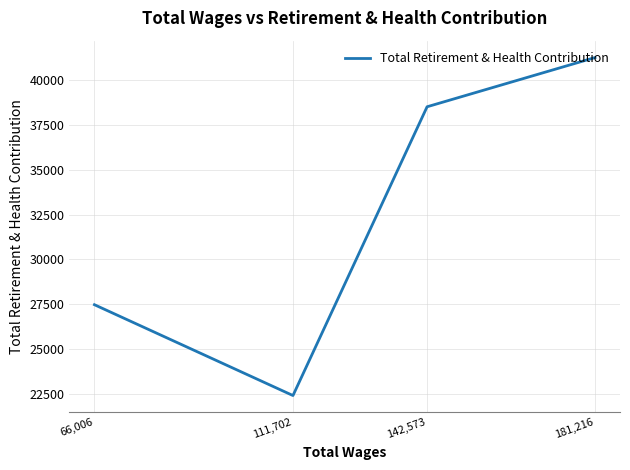

What is the smallest value displayed?

22393